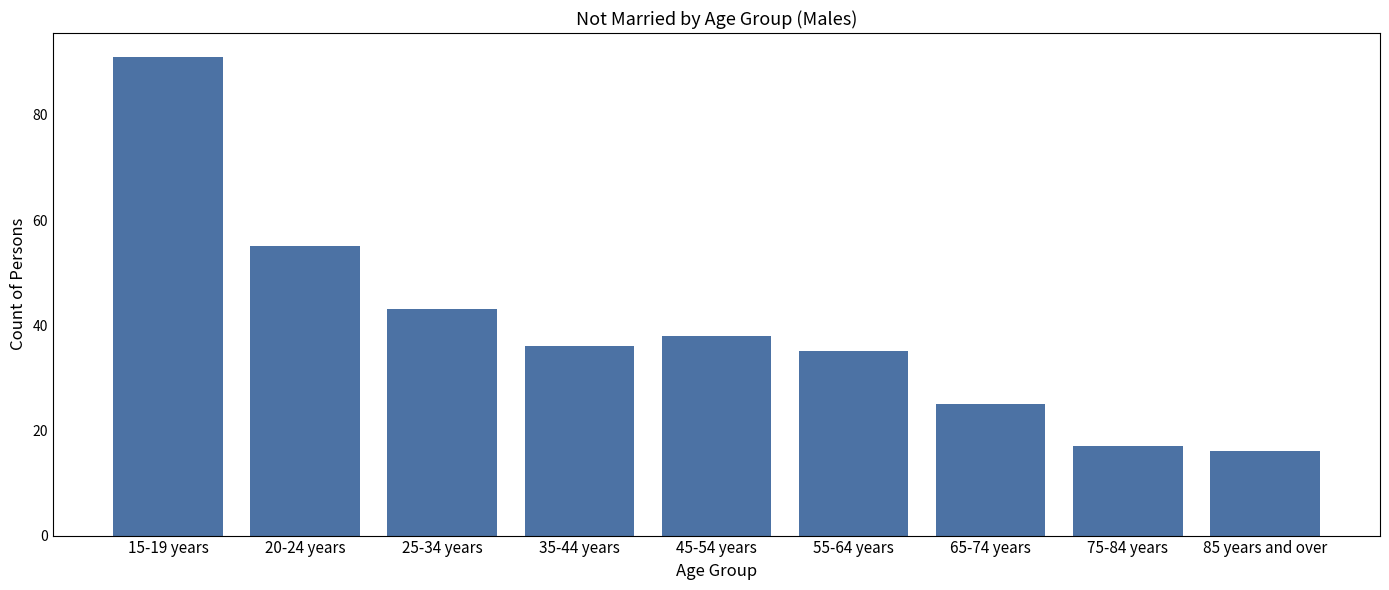

Reading left to right, transcribe all the data shown in this chart.

91	55	43	36	38	35	25	17	16